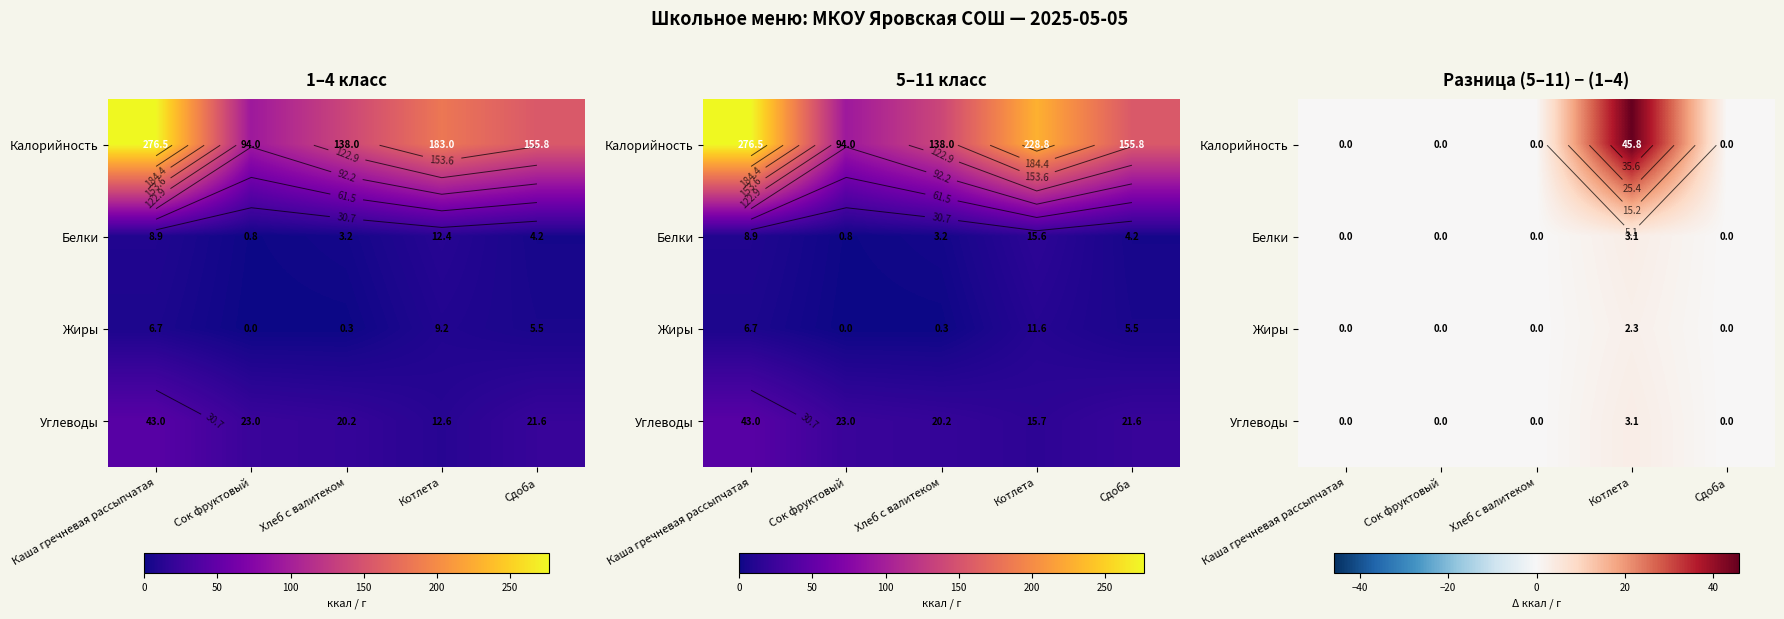

What is the total value across all series at Котлета?

54.3